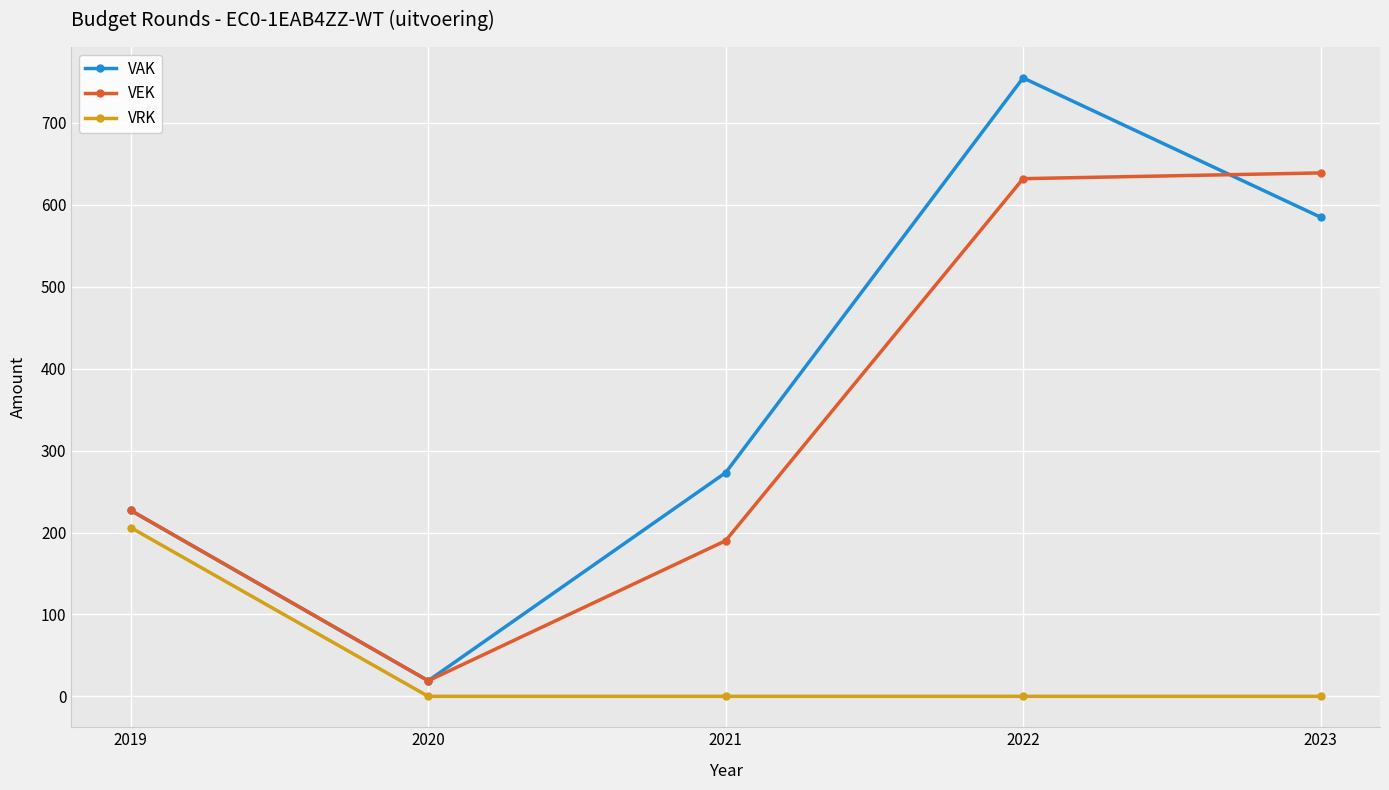

At which category is the sum across all series the highest?

2022